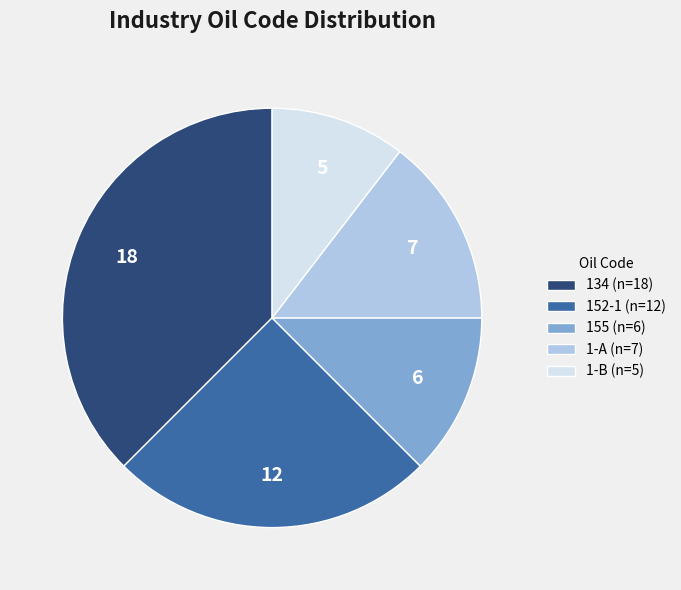

Between 1-B and 134, which is larger?

134